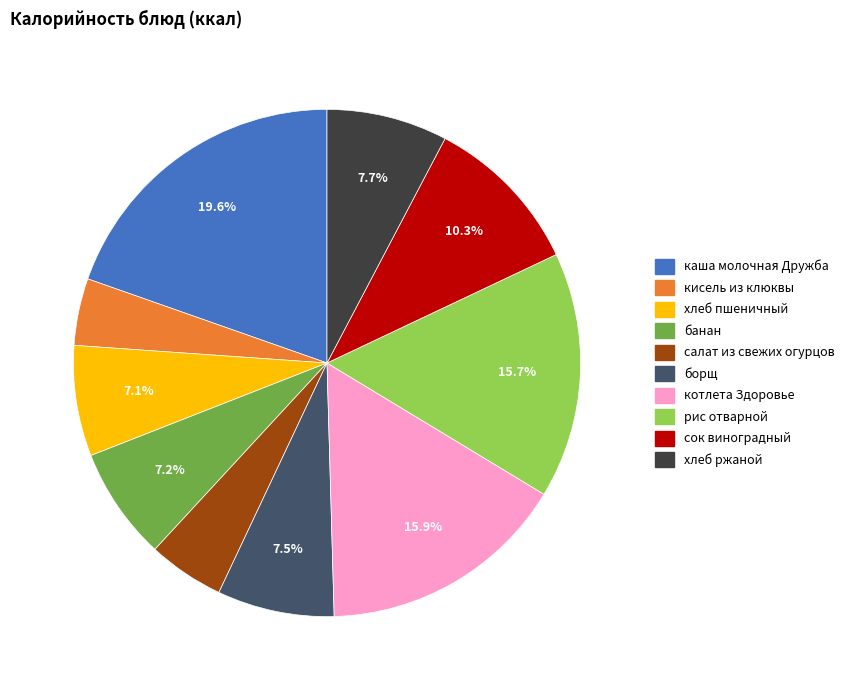

To the nearest percent, what percentage of the pie is котлета Здоровье?

16%